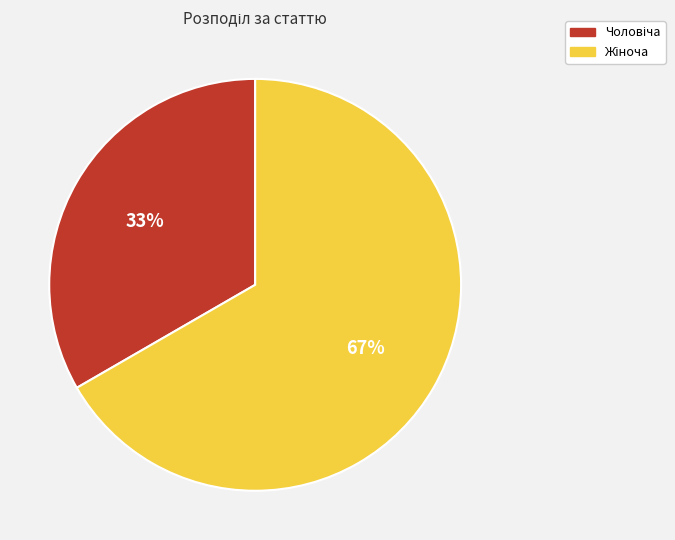

Is there any slice that represents more than half of the pie?

Yes